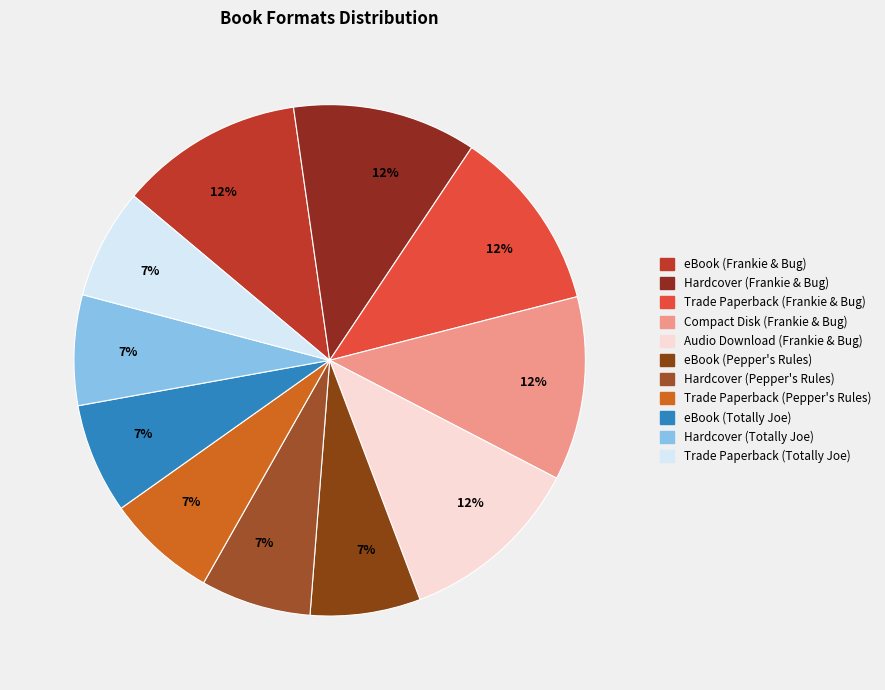

Combined, what portion of the pie is Audio Download (Frankie & Bug) and eBook (Frankie & Bug)?

23.3%